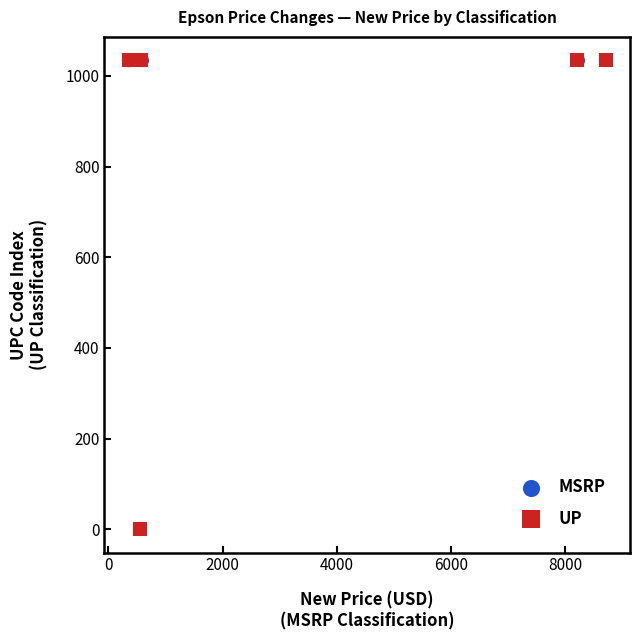

What are all the series names shown in the legend?

MSRP, UP